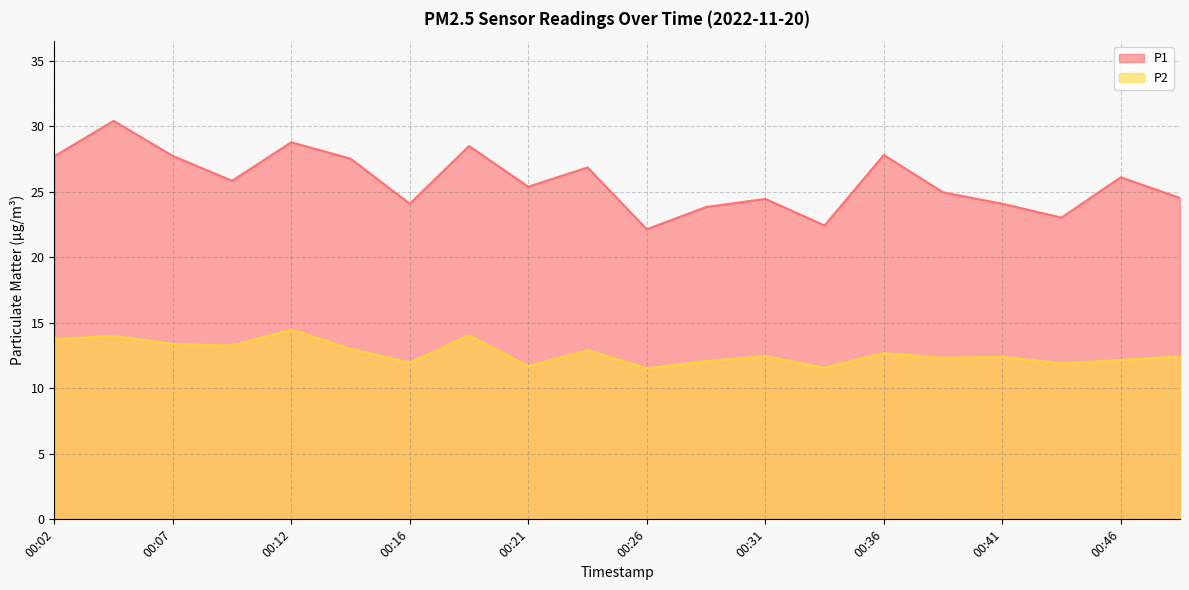

True or false: P1 and P2 cross at least once.

False